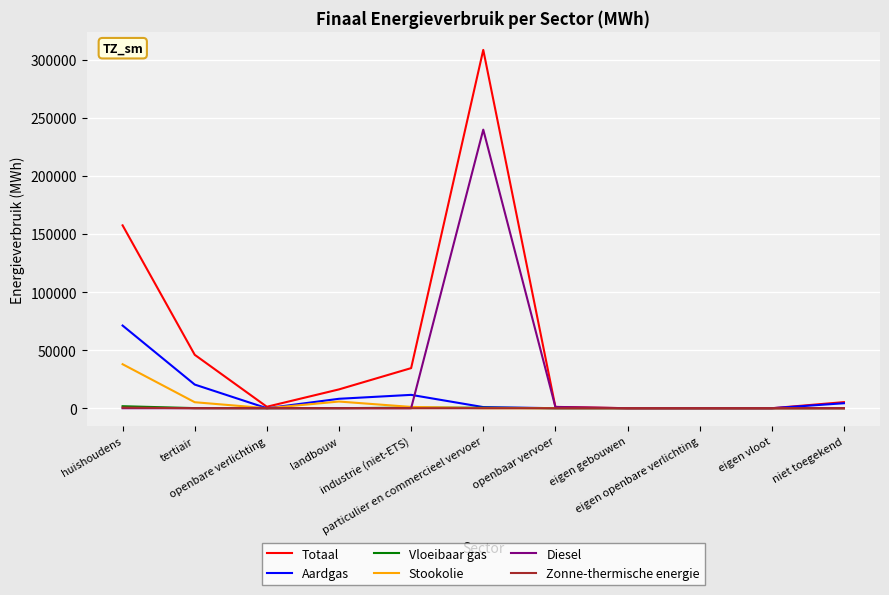

Which series has the largest range (max minus min)?

Totaal